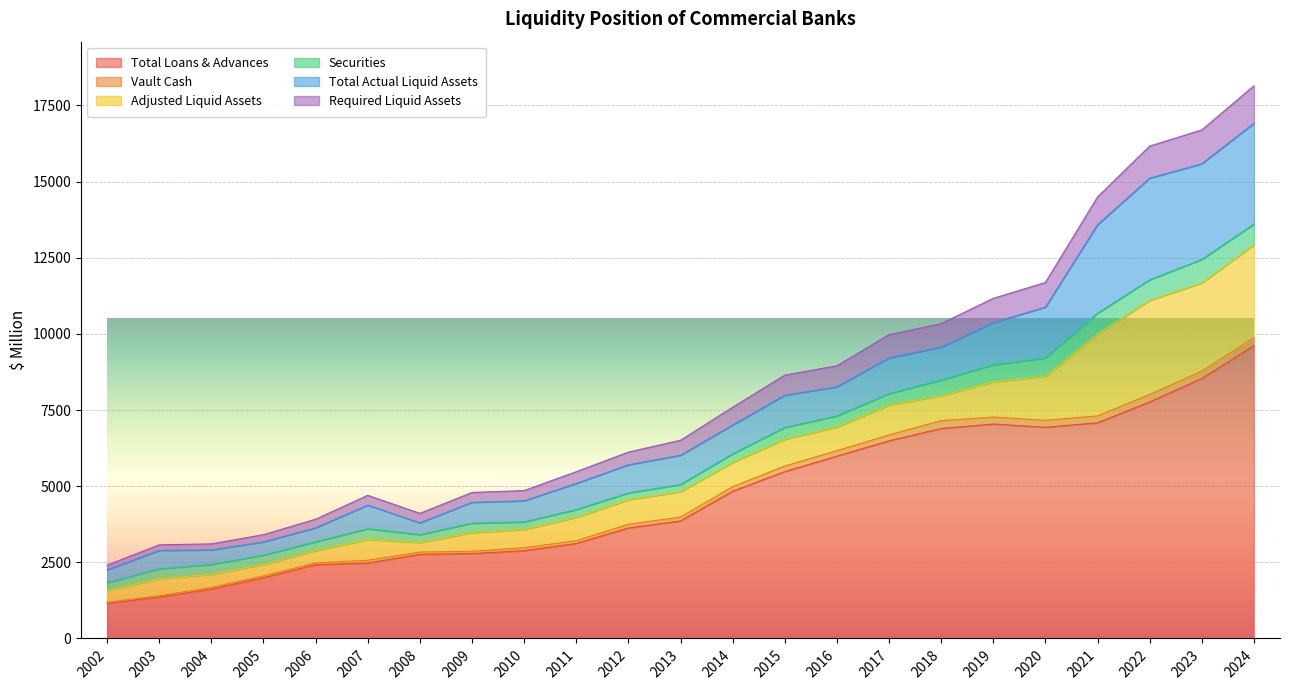

At which label does Total Loans & Advances reach its peak?

2024